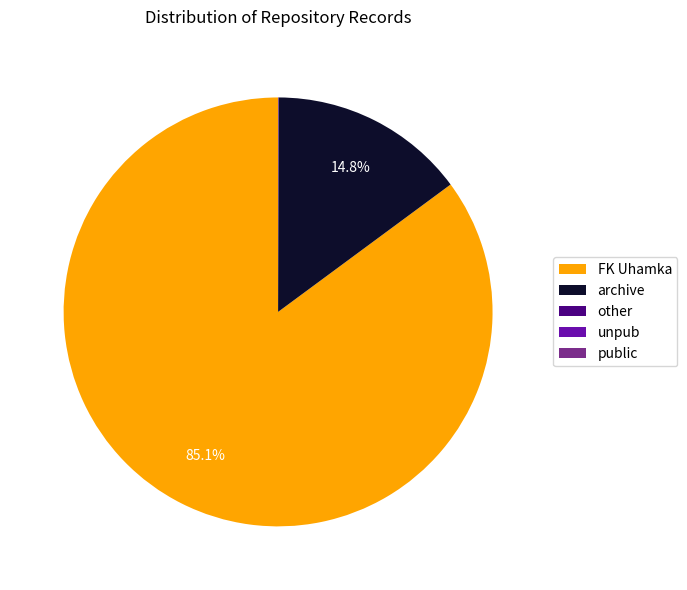

Is there any slice that represents more than half of the pie?

Yes